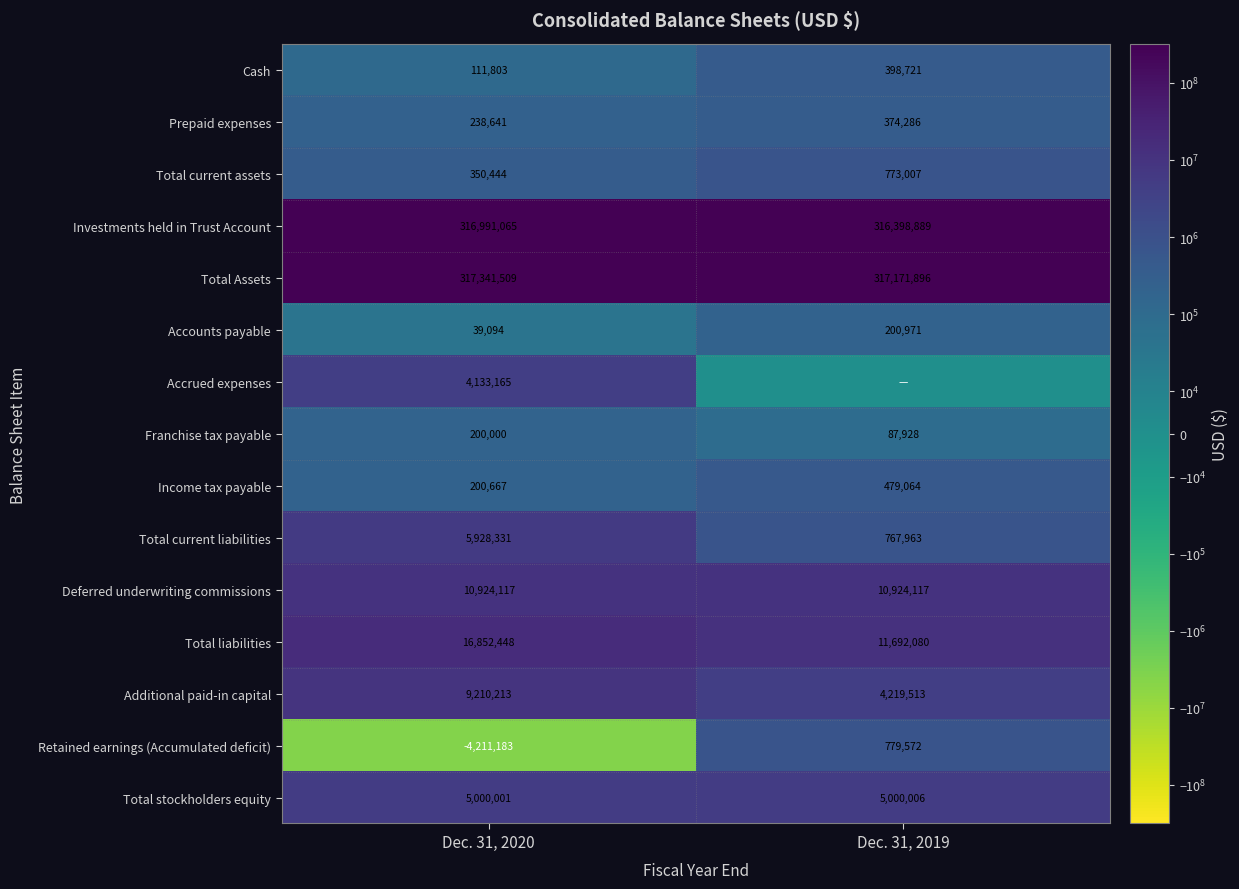

What is the difference between the Accounts payable values at Dec. 31, 2019 and Dec. 31, 2020?

161877